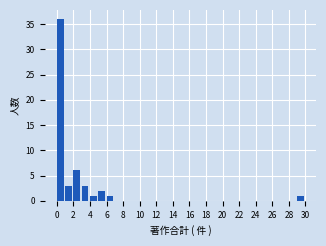

How tall is the bar that spans 6 to 7 on the x-axis? The values are not printed on the chart, so give them approximately, as read against the axis.

1